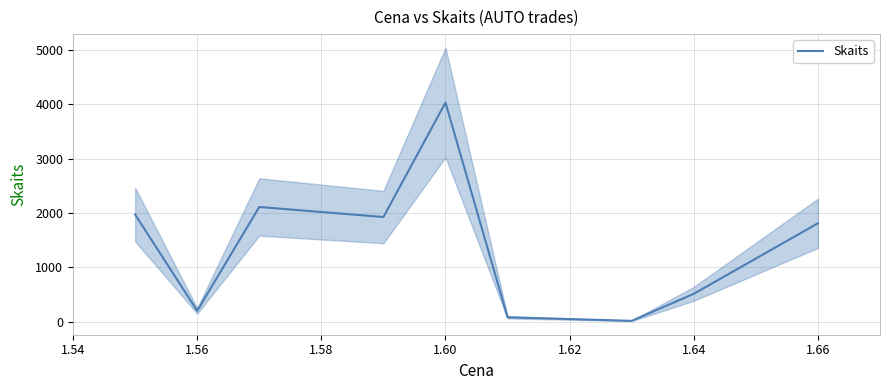

The chart shows a value of 3205 at 1.58. True or false?

False